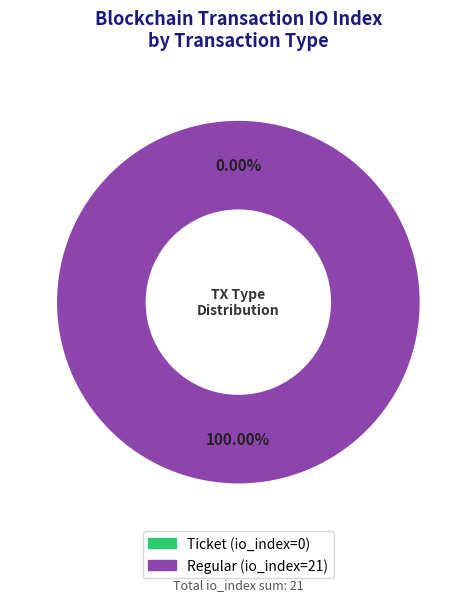

Is the sum of Regular (io_index=21) and Ticket (io_index=0) greater than half?

Yes